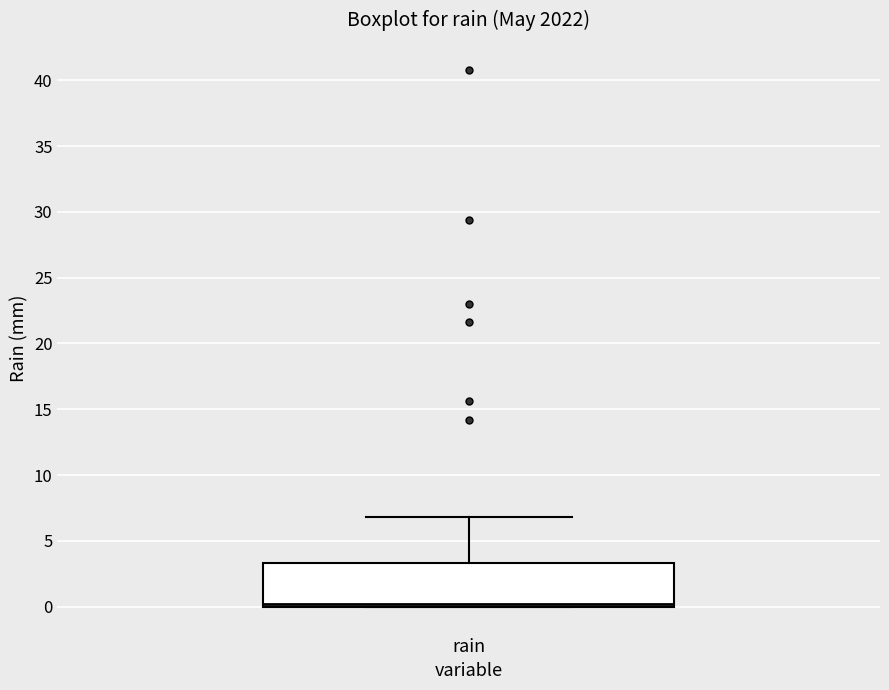

Where is the lower edge of the box for rain on the y-axis? The values are not printed on the chart, so give them approximately, as read against the axis.

0.0